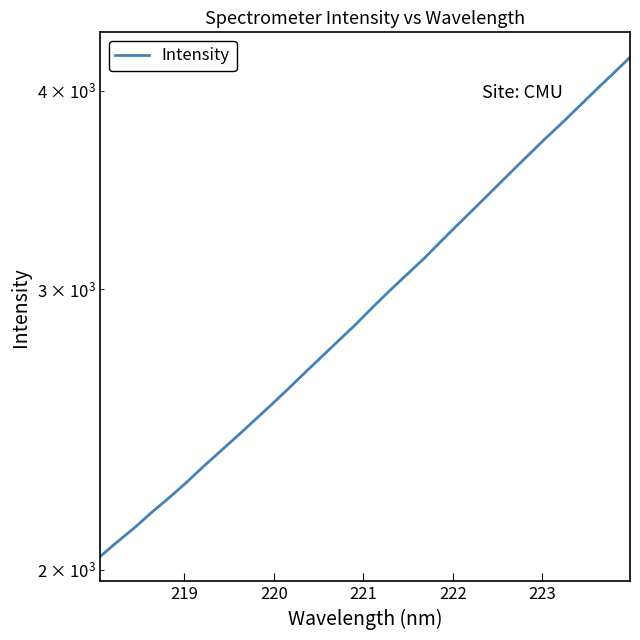

Reading left to right, list all the values displayed in this chart.

2038.6	2082.2	2124.9	2172.5	2218.0	2266.9	2320.2	2372.5	2425.7	2481.3	2538.7	2598.7	2661.6	2725.1	2789.9	2856.3	2928.7	2999.8	3070.2	3142.2	3222.0	3302.0	3382.7	3466.7	3552.9	3639.9	3728.7	3815.9	3908.5	4003.5	4098.9	4197.9